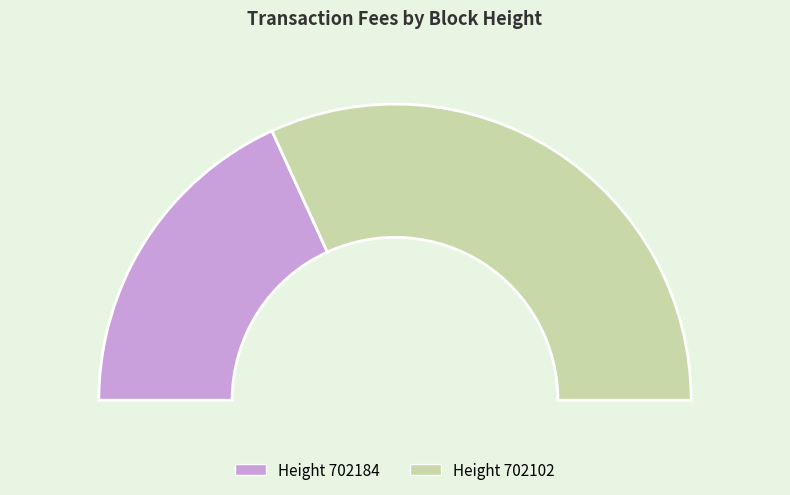

Rank the categories by value from lowest to highest.

702184, 702102